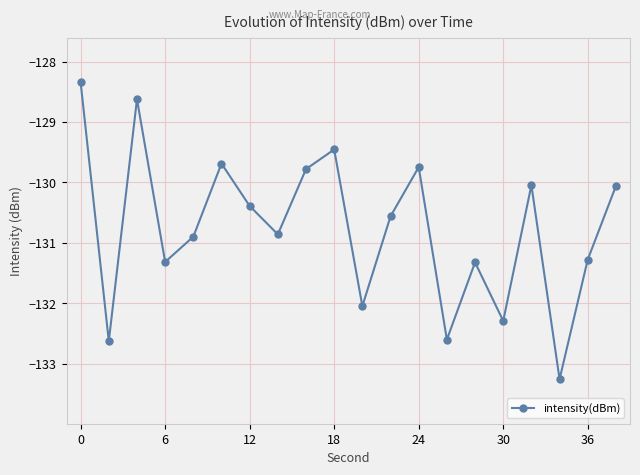

What is the smallest value displayed?

-133.3